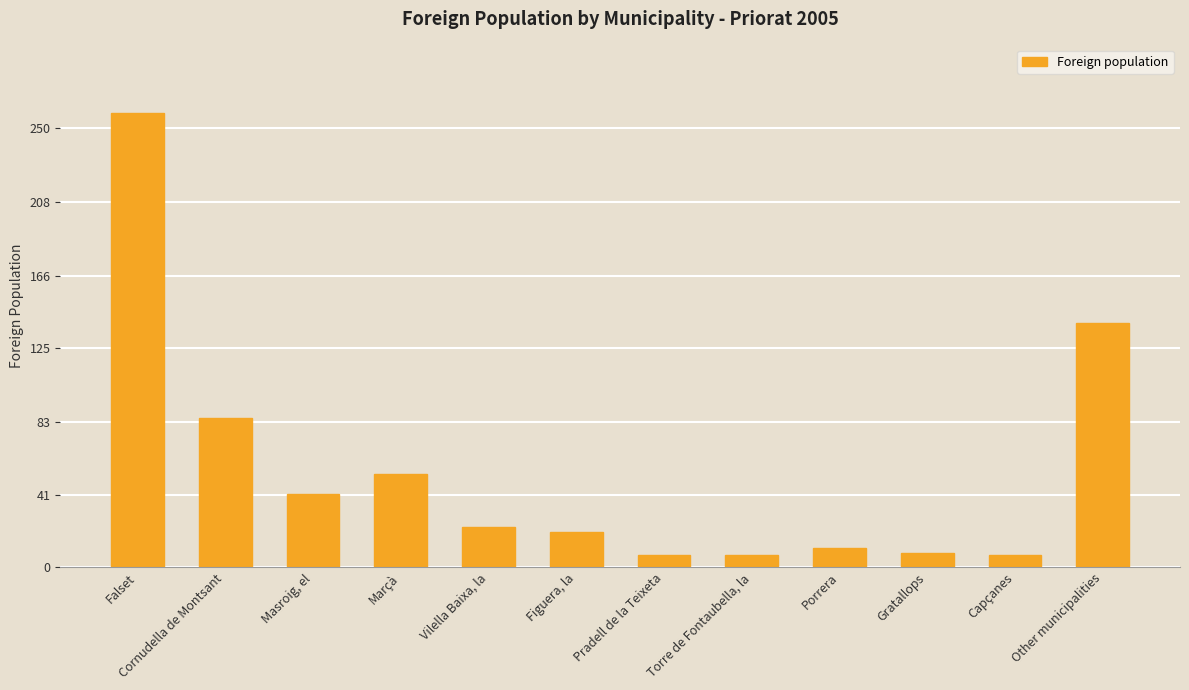

What is the maximum value shown in the chart?

259